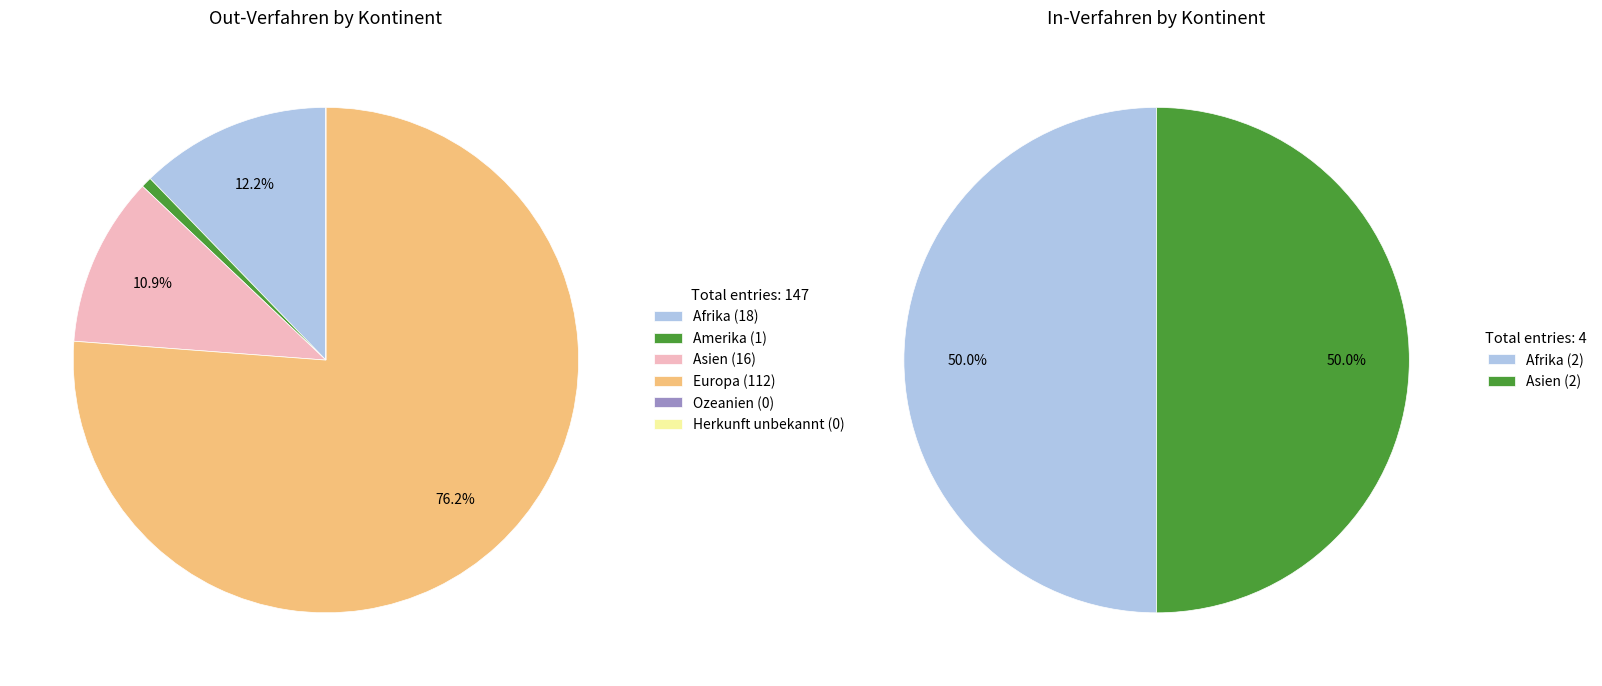

What is the change in value from Asien to Herkunft unbekannt?

-16